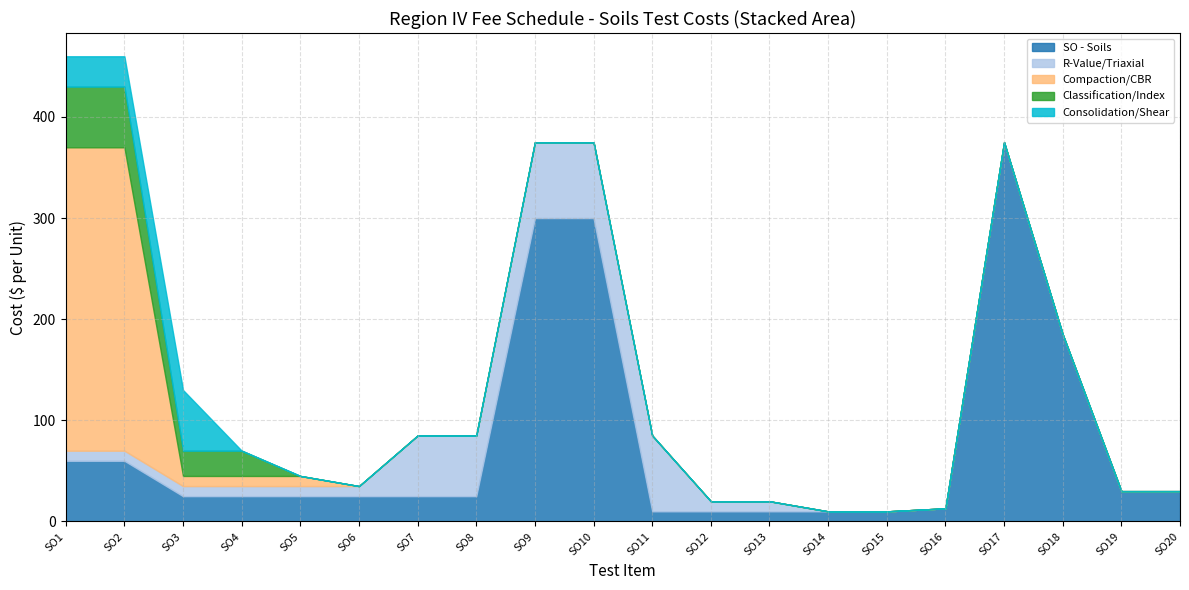

What is the sum of all Classification/Index values?

170